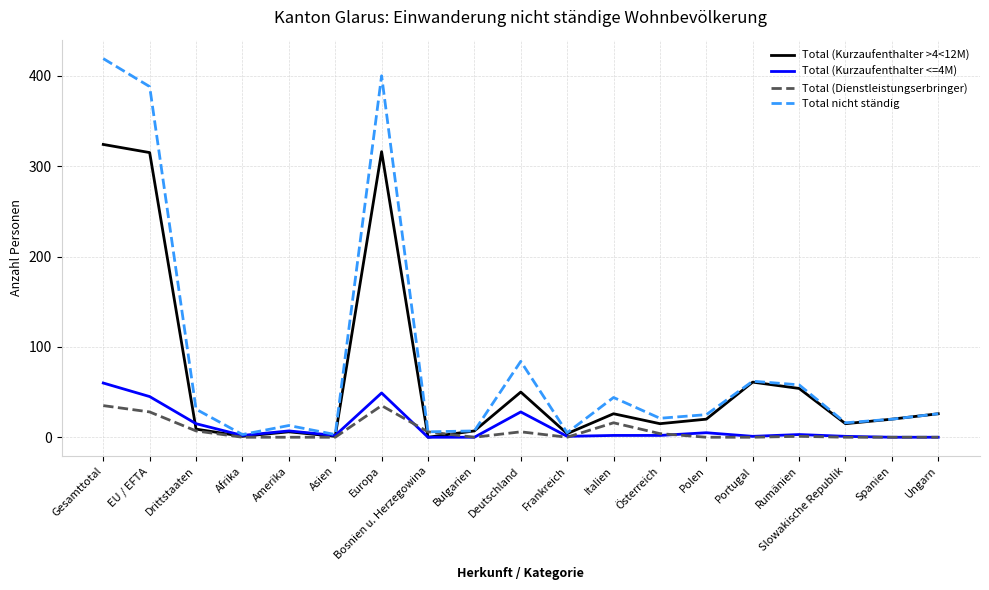

Where is the first local minimum for Total (Kurzaufenthalter <=4M)?

Afrika